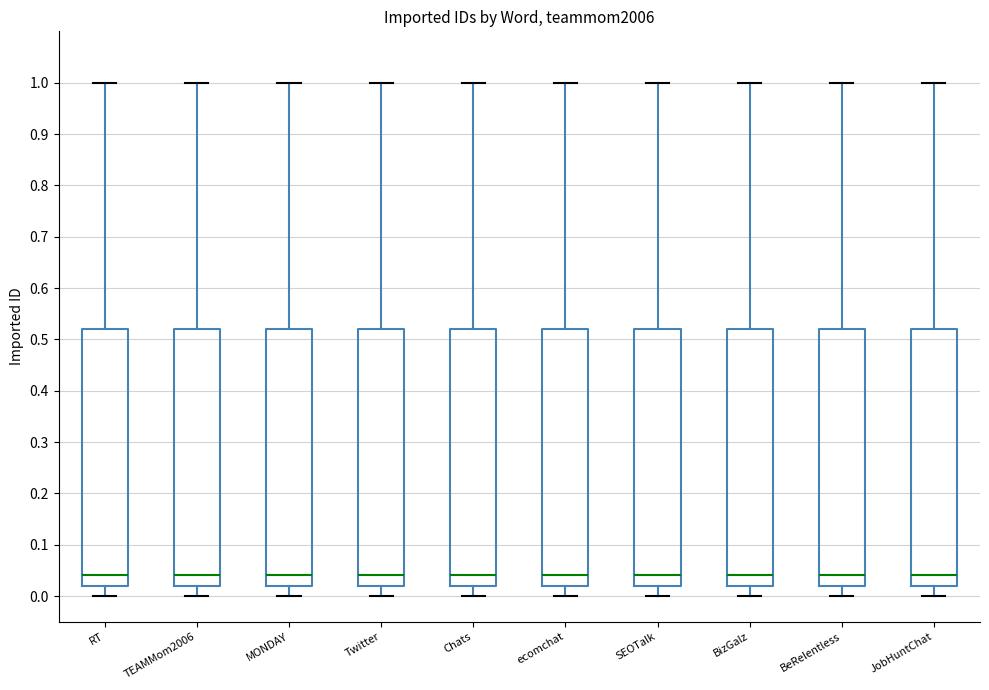

Reading left to right, transcribe this box plot: for each box, give where its median line is, the range the box spans, and where its two whiskers end, as read against the y-axis. The values are not printed on the chart, so give them approximately, as read against the axis.

RT: median 0.04, box 0.02 to 0.52, whiskers 0.00 to 1.00
TEAMMom2006: median 0.04, box 0.02 to 0.52, whiskers 0.00 to 1.00
MONDAY: median 0.04, box 0.02 to 0.52, whiskers 0.00 to 1.00
Twitter: median 0.04, box 0.02 to 0.52, whiskers 0.00 to 1.00
Chats: median 0.04, box 0.02 to 0.52, whiskers 0.00 to 1.00
ecomchat: median 0.04, box 0.02 to 0.52, whiskers 0.00 to 1.00
SEOTalk: median 0.04, box 0.02 to 0.52, whiskers 0.00 to 1.00
BizGalz: median 0.04, box 0.02 to 0.52, whiskers 0.00 to 1.00
BeRelentless: median 0.04, box 0.02 to 0.52, whiskers 0.00 to 1.00
JobHuntChat: median 0.04, box 0.02 to 0.52, whiskers 0.00 to 1.00